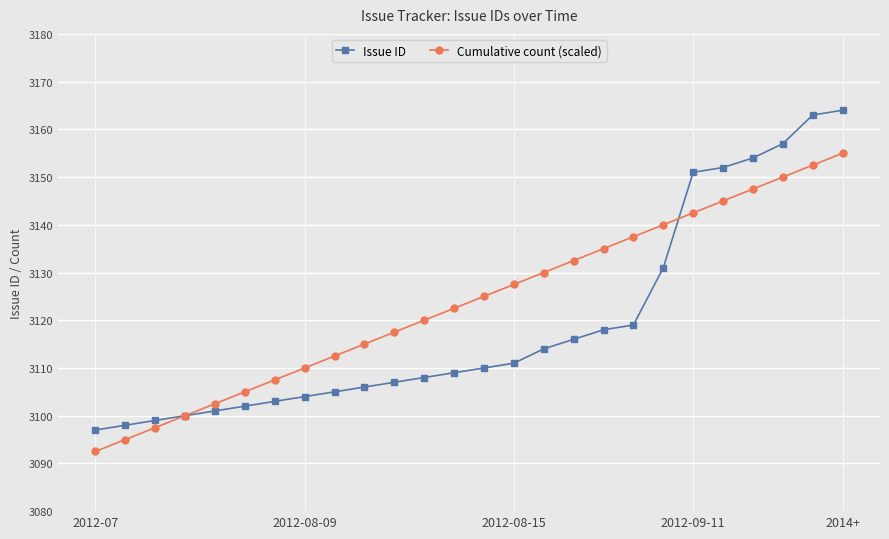

Which series has the largest range (max minus min)?

Issue ID